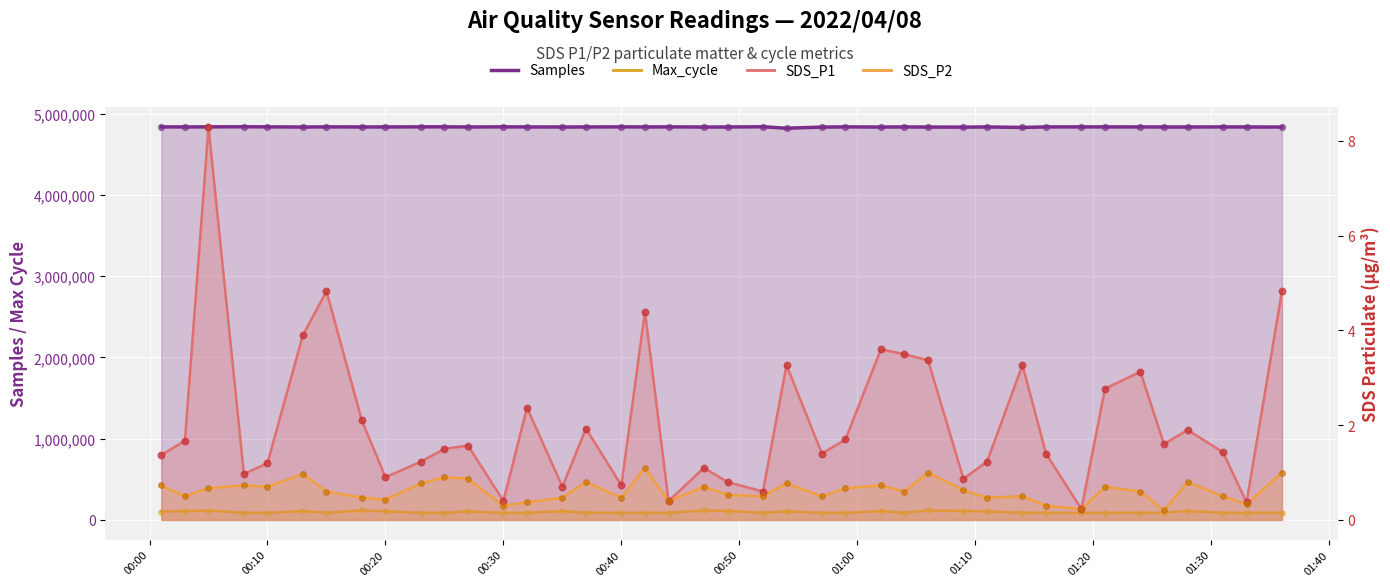

What is the total value across all series at 2022/04/08 01:16?

4923703.7